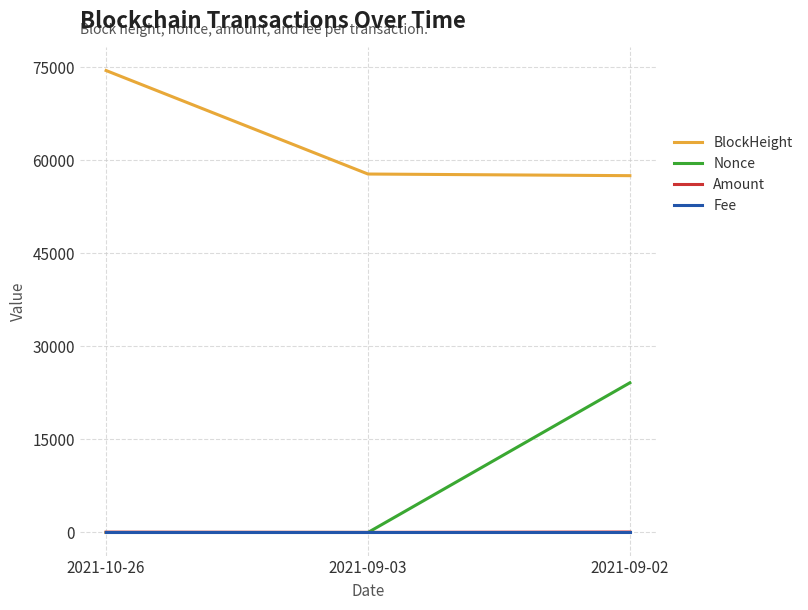

What is the maximum value shown in the chart?

74473.0